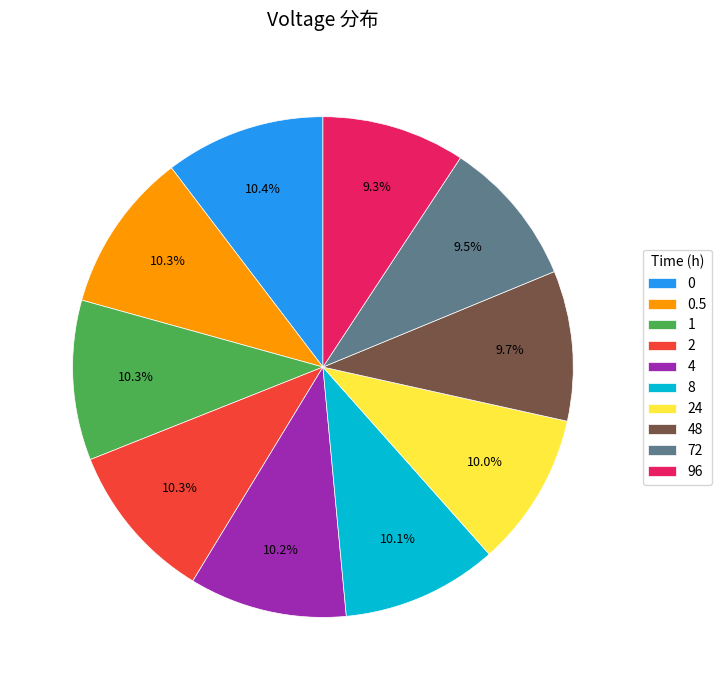

The 0.5 slice represents 15% of the pie. True or false?

False